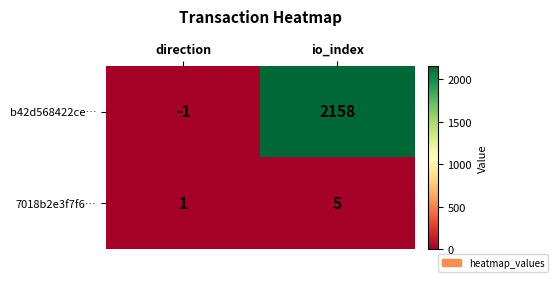

List the series in order of their overall mean, highest first.

b42d568422ce…, 7018b2e3f7f6…